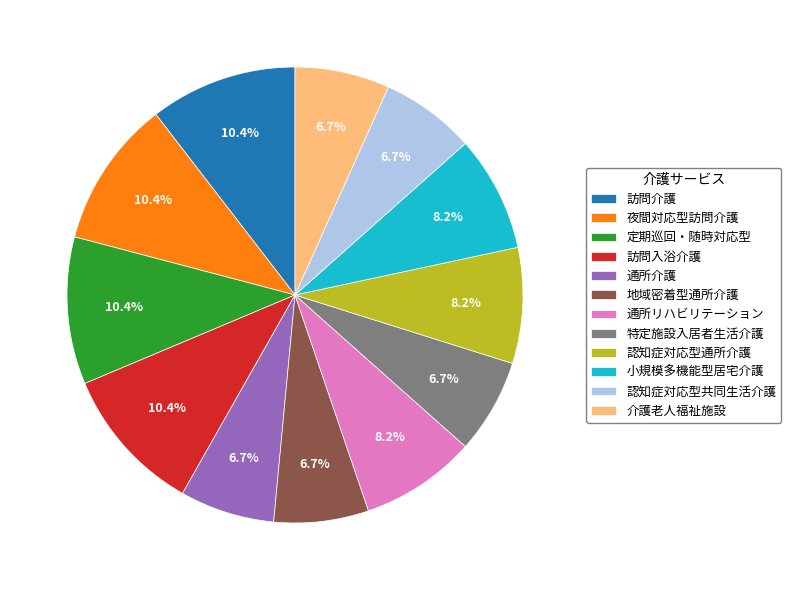

Between 定期巡回・随時対応型 and 通所介護, which is larger?

定期巡回・随時対応型